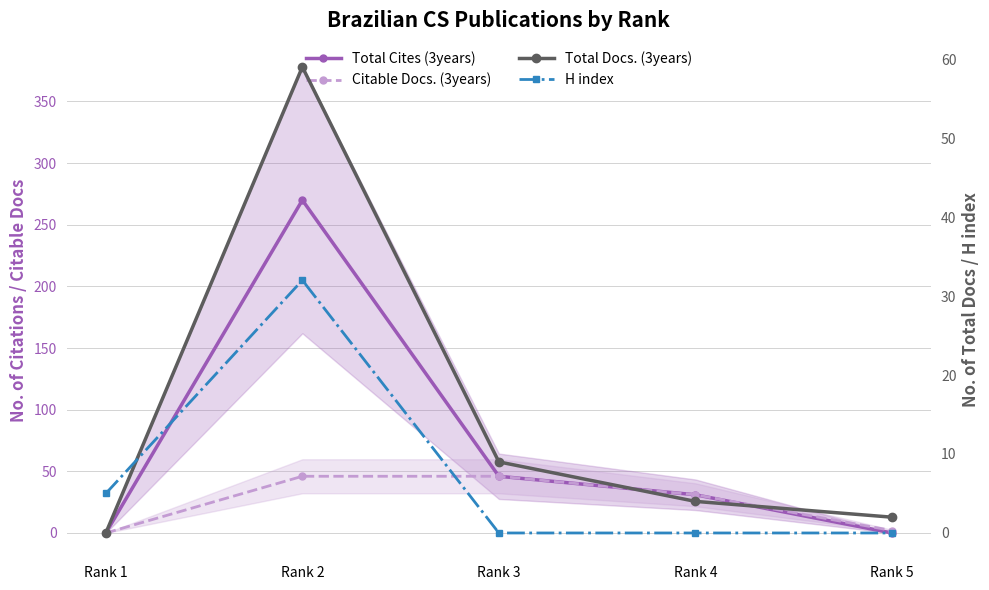

At Rank 5, list the series in order from largest to smallest.

Citable Docs. (3years), Total Docs. (3years), Total Cites (3years), H index